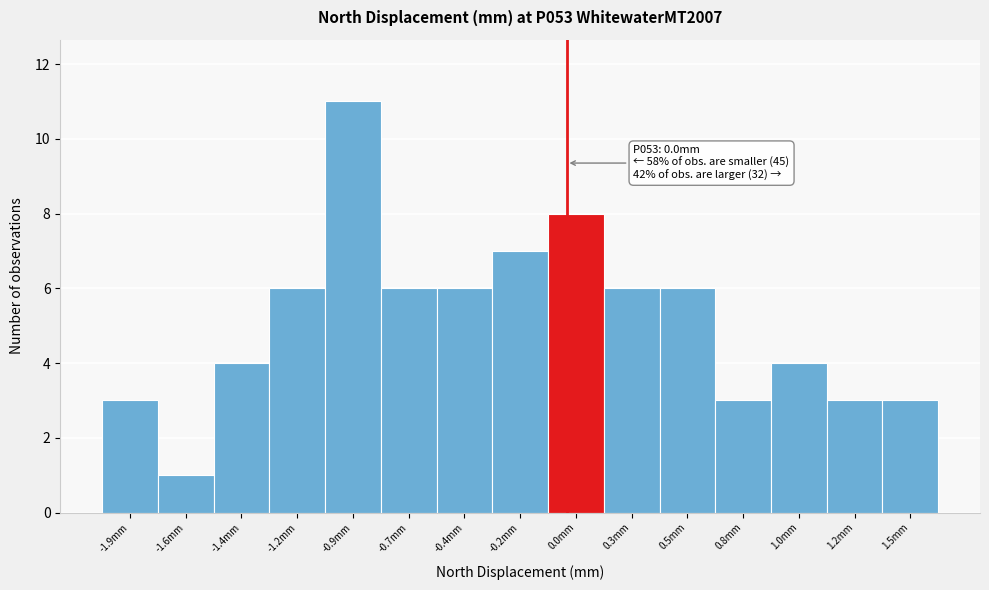

Reading left to right, transcribe all the data shown in this chart.

-1.9mm=3	-1.6mm=1	-1.4mm=4	-1.2mm=6	-0.9mm=11	-0.7mm=6	-0.4mm=6	-0.2mm=7	0.0mm=8	0.3mm=6	0.5mm=6	0.8mm=3	1.0mm=4	1.2mm=3	1.5mm=3